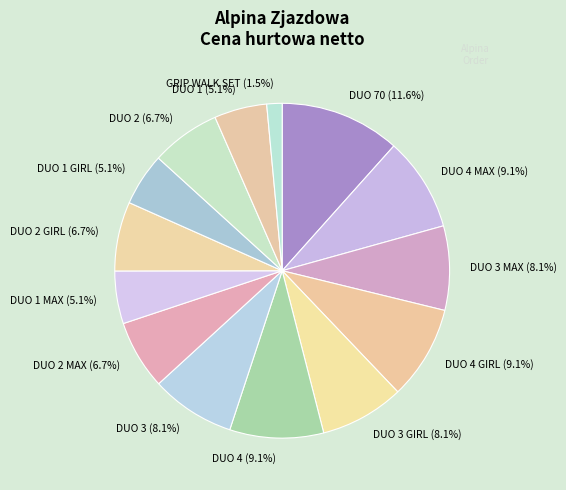

What is the smallest slice in the pie chart?

GRIP WALK SET (1.5%)